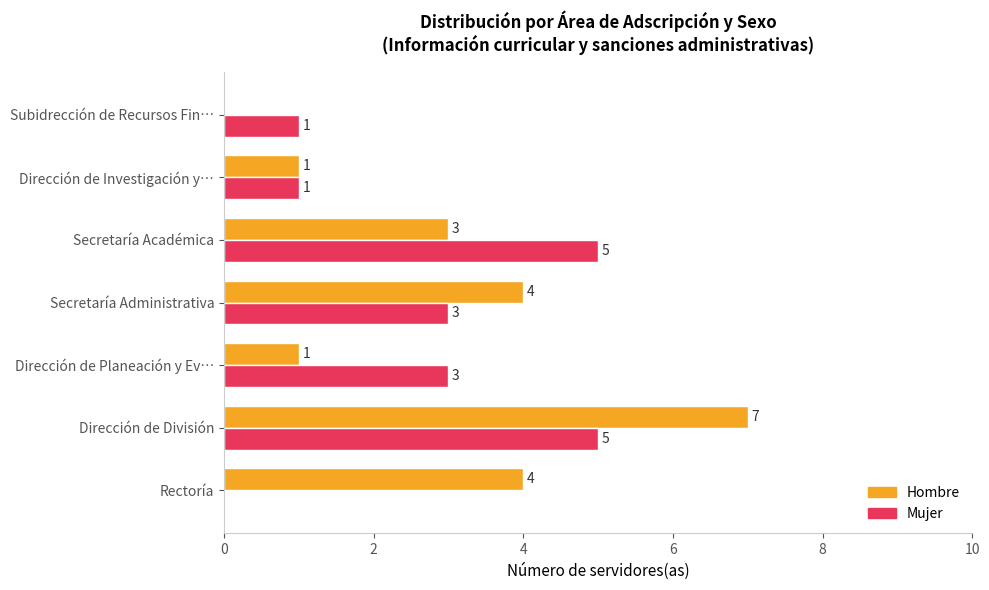

True or false: Mujer has a value of 1 at Dirección de Planeación y Ev….

False